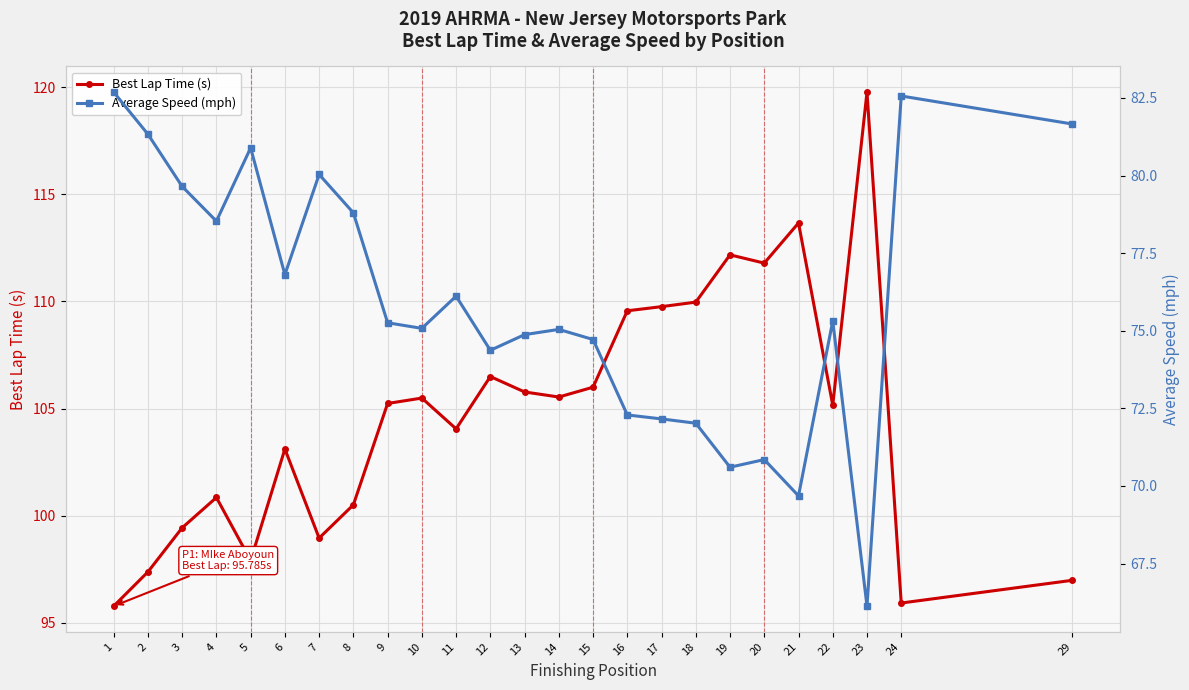

How many data points does each series have?

25